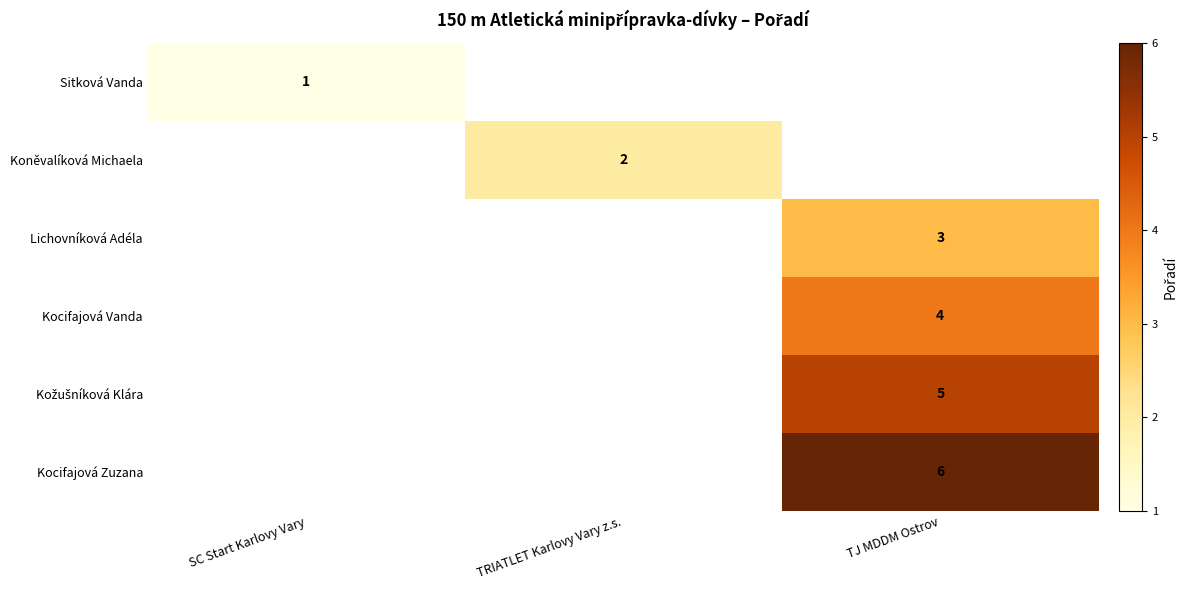

The value of Kocifajová Zuzana at TJ MDDM Ostrov is 4. True or false?

False